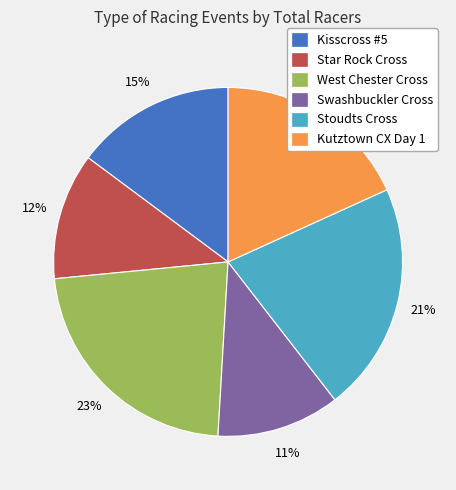

Does Kutztown CX Day 1 account for over 50% of the chart?

No